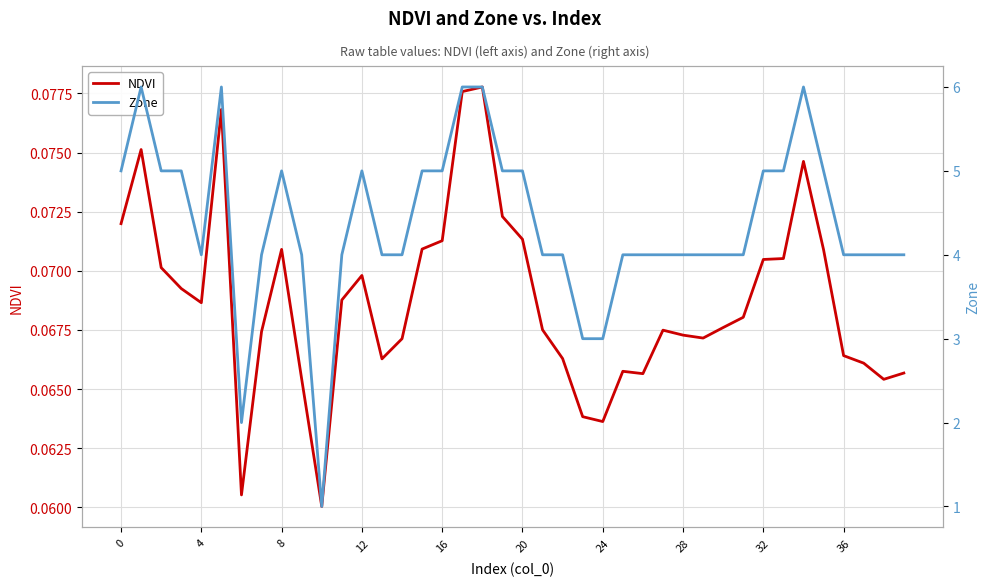

Between 19 and 14, which is larger?

19